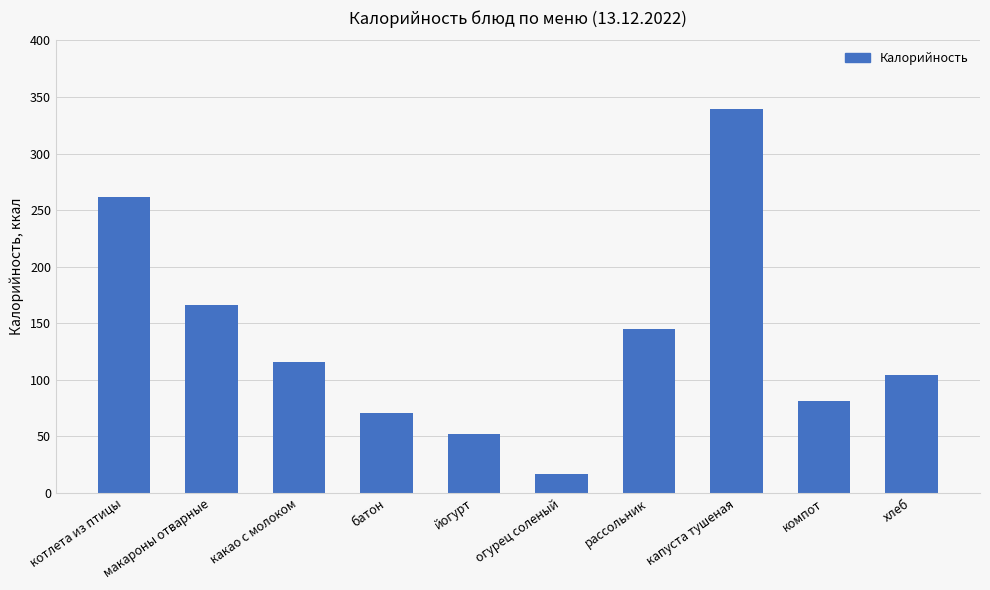

What position from the left is йогурт?

5